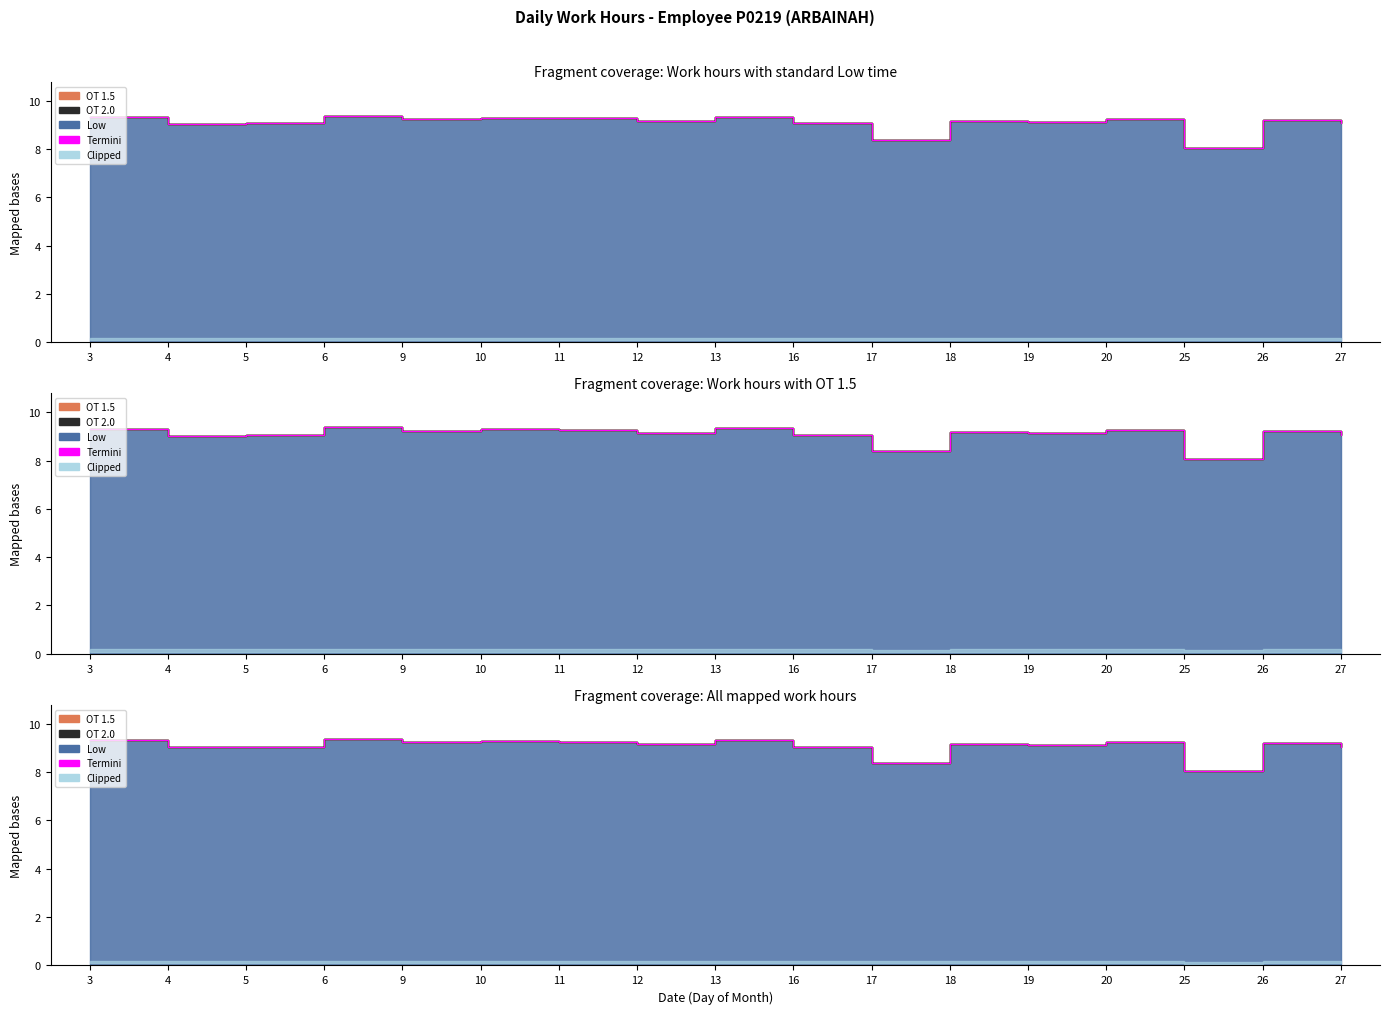

List the labels in order of value, smallest first.

25, 17, 4, 16, 27, 5, 19, 12, 18, 26, 9, 20, 11, 10, 3, 13, 6